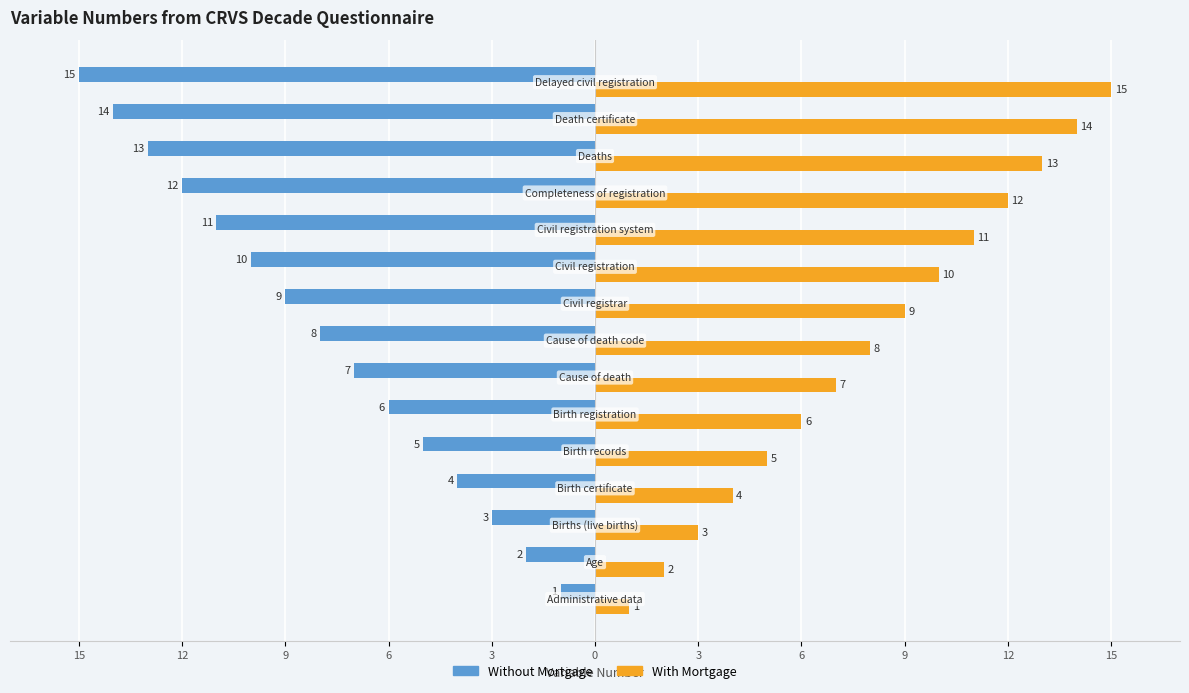

Which series has the largest total across all categories?

With Mortgage